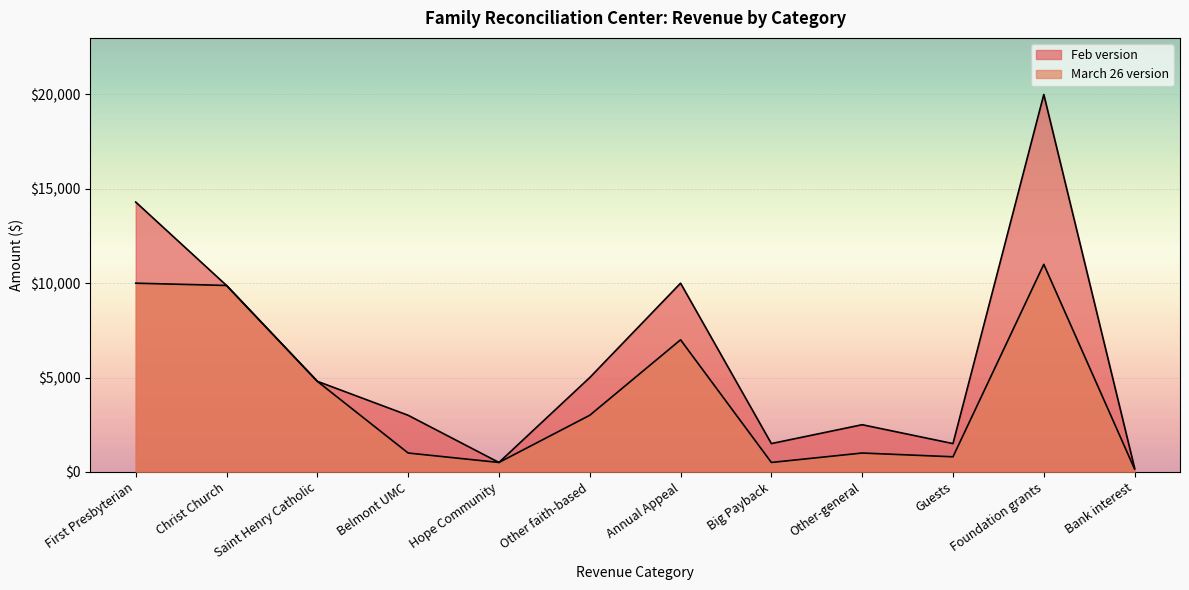

How many values in the March 26 version series are below 3000?

6